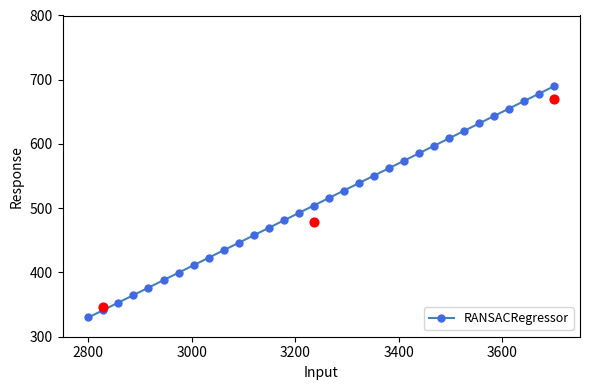

What is the value of the RANSACRegressor point at the 24th from the left?

597.1